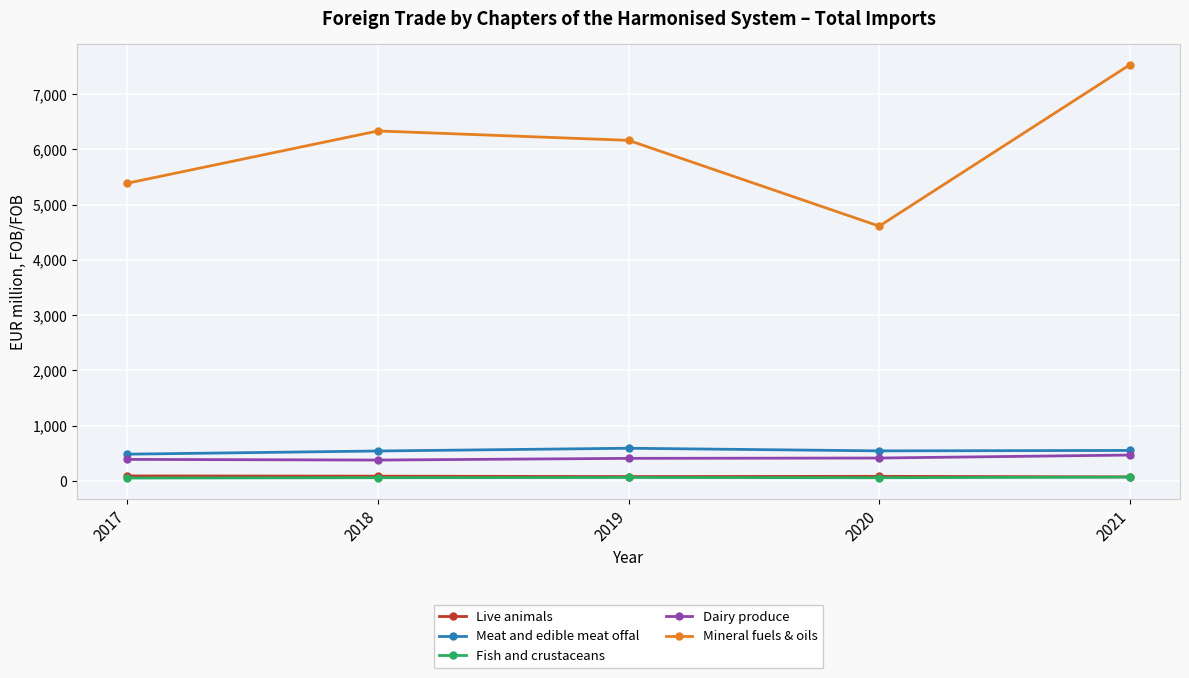

What is the average value of the Live animals series?

82.5